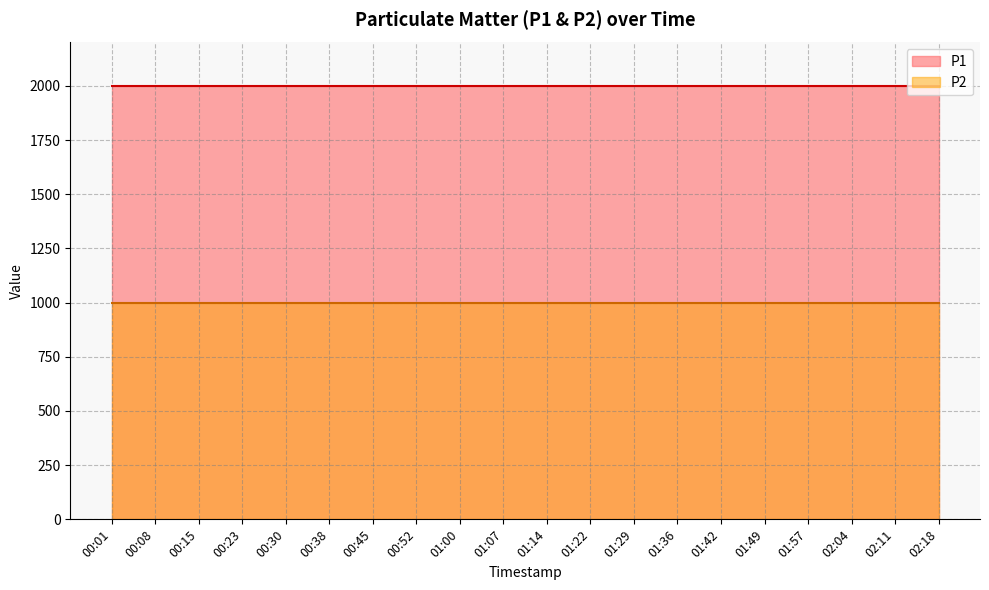

What is the smallest value displayed?

999.9